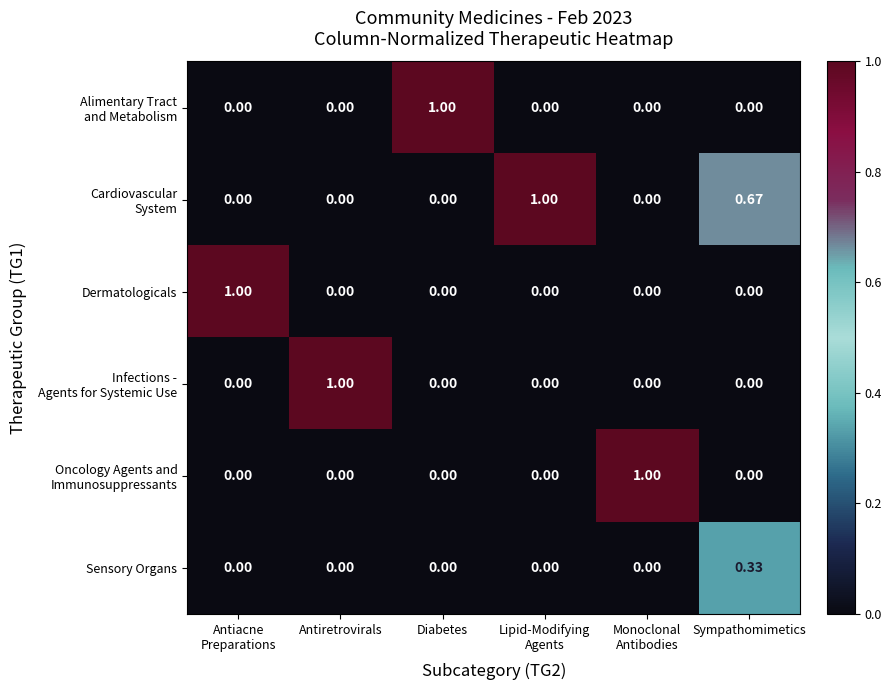

Count the number of data series in this chart.

6